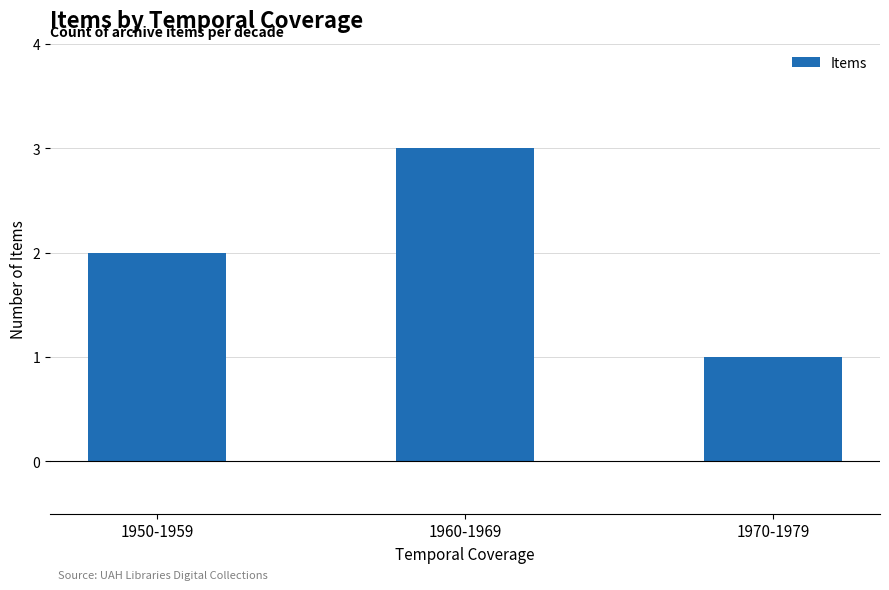

Approximately how many times larger is the value at 1950-1959 compared to 1970-1979?

2.0